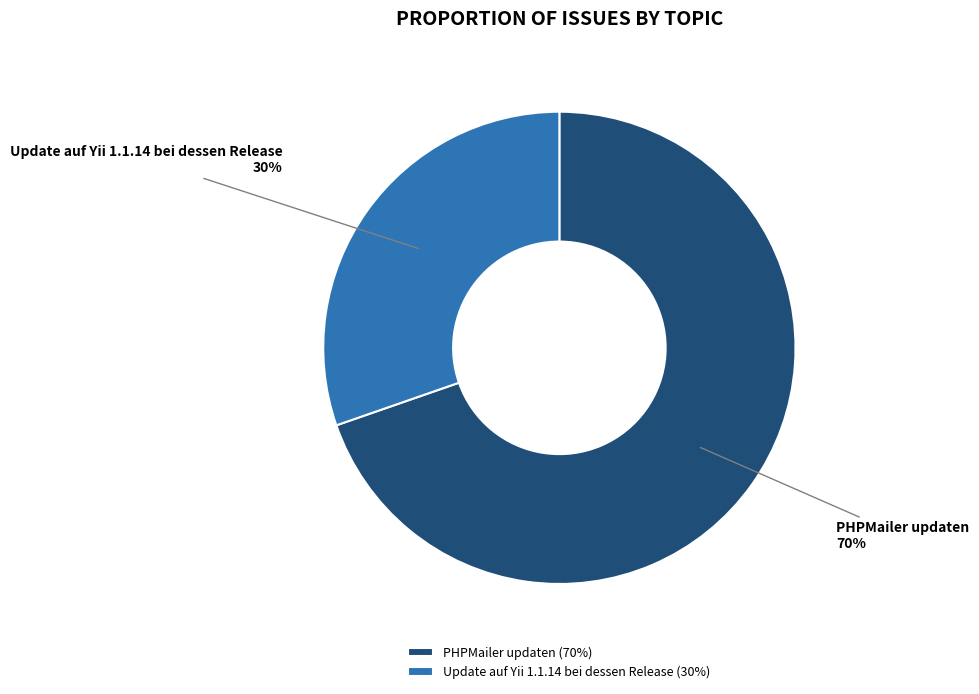

Count the number of slices in the pie.

2